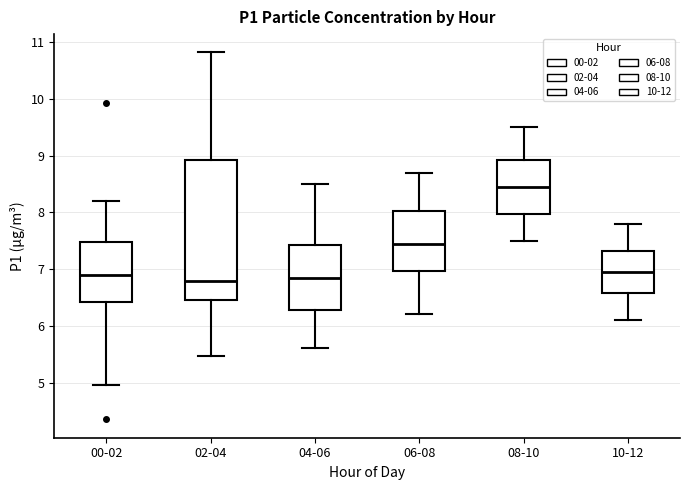

Where does the upper whisker of the box for 00-02 end on the y-axis? The values are not printed on the chart, so give them approximately, as read against the axis.

8.2